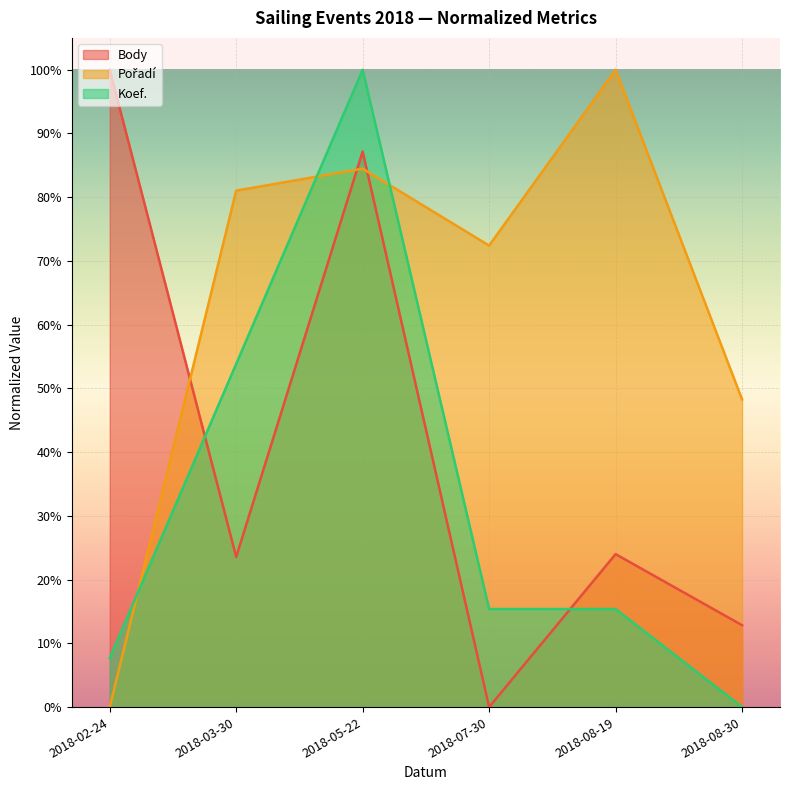

Rank the categories by Body value from highest to lowest.

2018-02-24, 2018-05-22, 2018-08-19, 2018-03-30, 2018-08-30, 2018-07-30